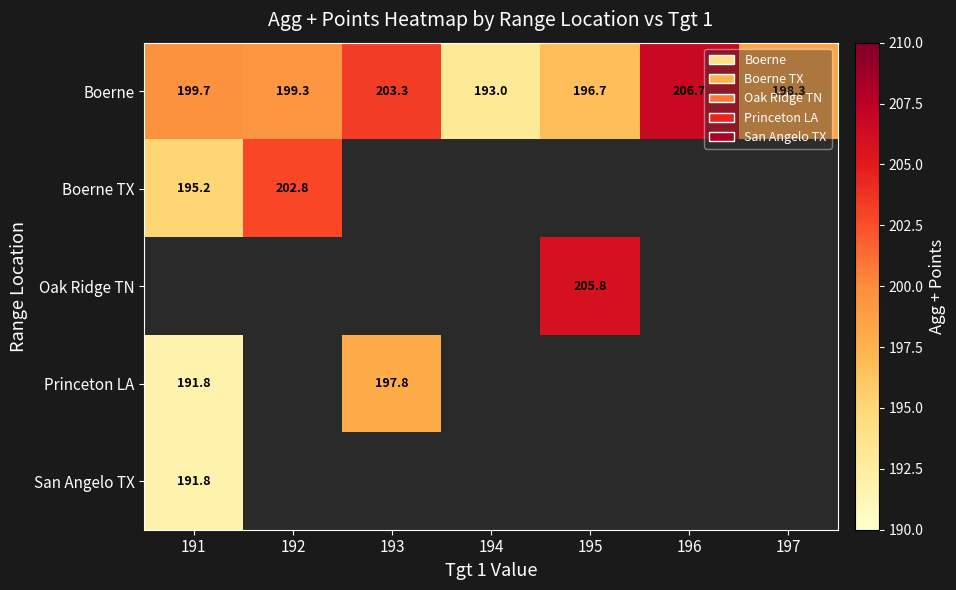

Is the value of Princeton LA at 191 greater than the value of Boerne at 196?

No